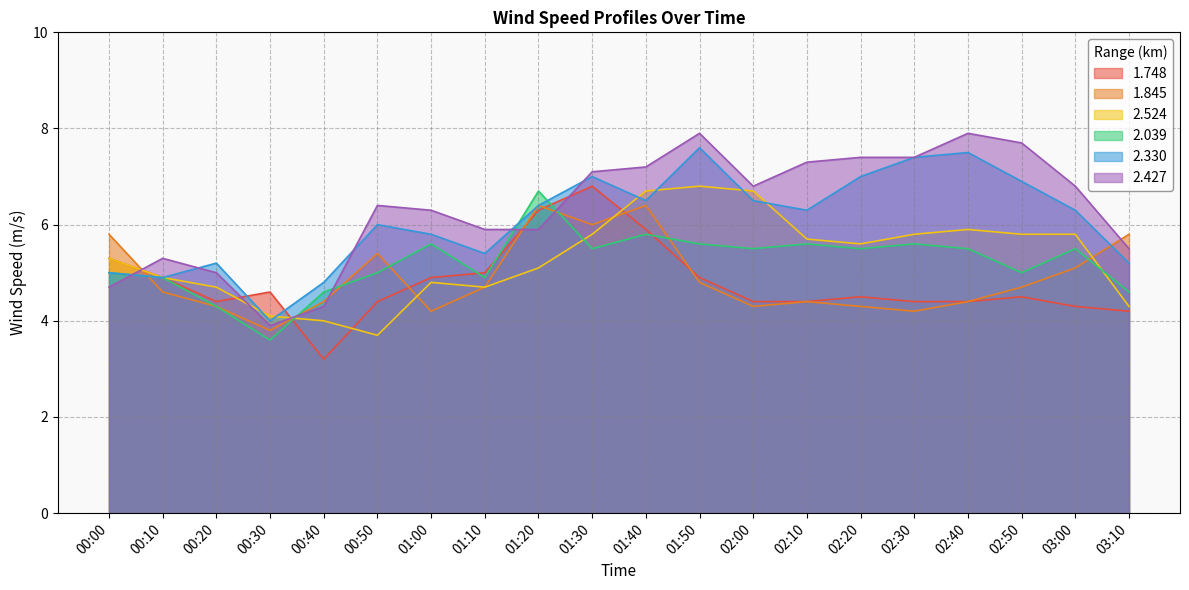

What value does the 1.845 series have at 03:10?

5.8